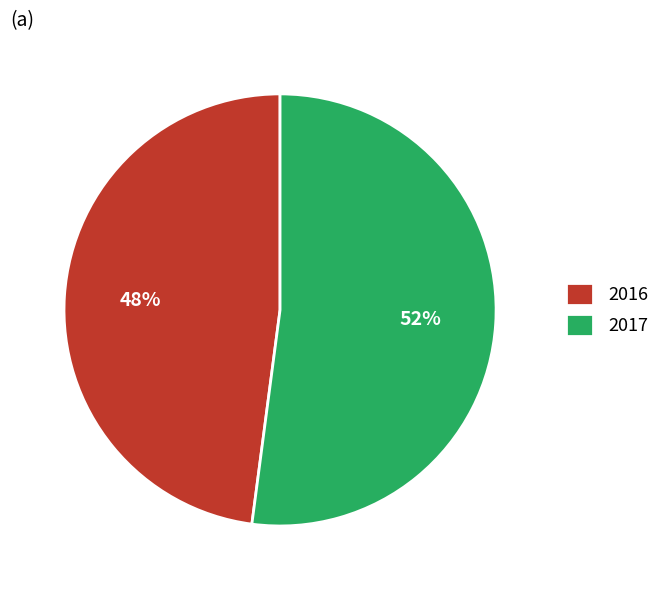

True or false: 2016 accounts for 48% of the total.

True